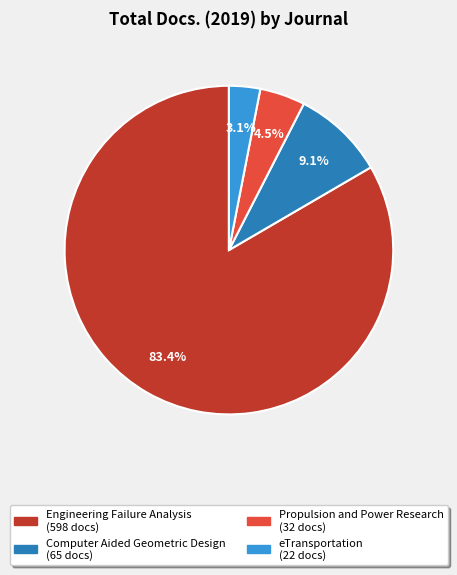

How many segments does this pie chart have?

4